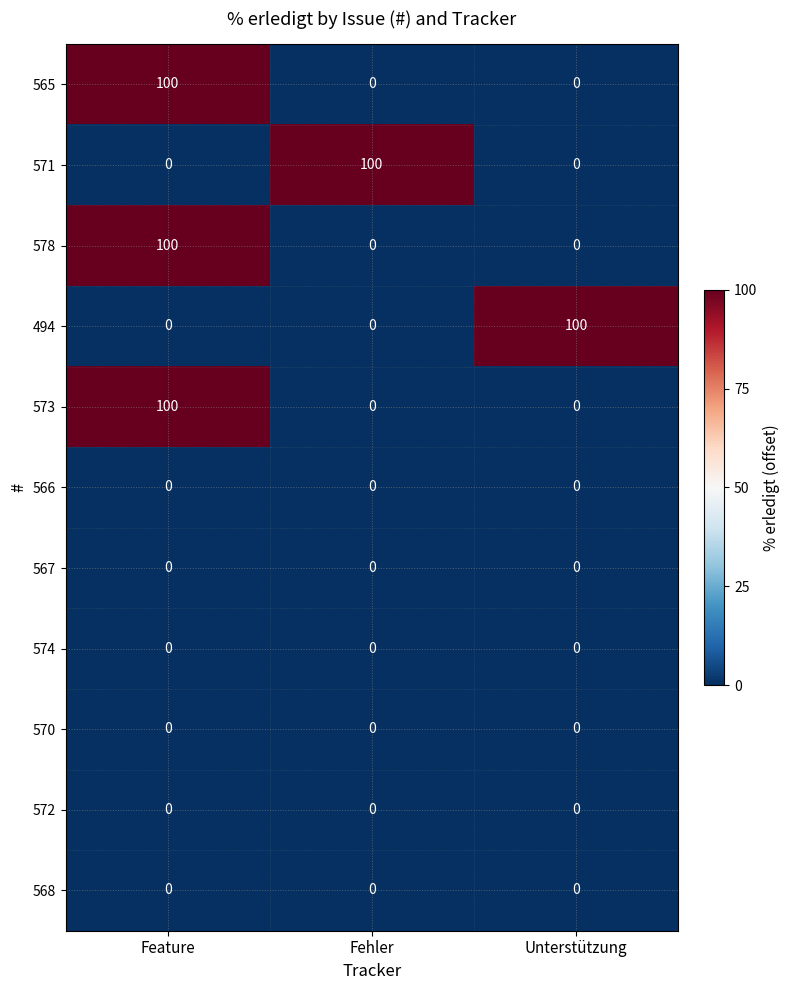

What is the maximum value shown in the chart?

100